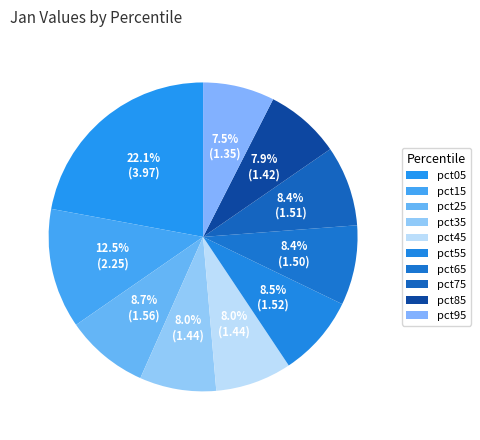

What is the smallest slice in the pie chart?

pct95